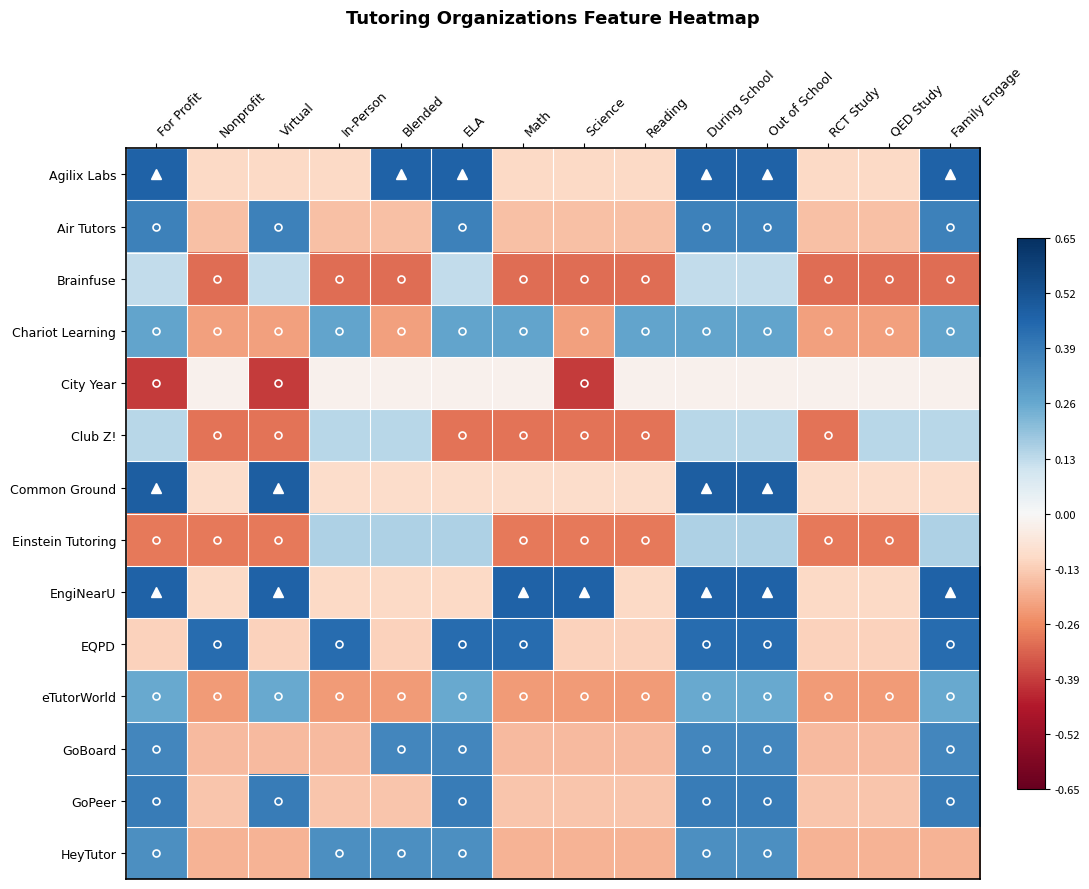

Which series has the largest total across all categories?

EngiNearU